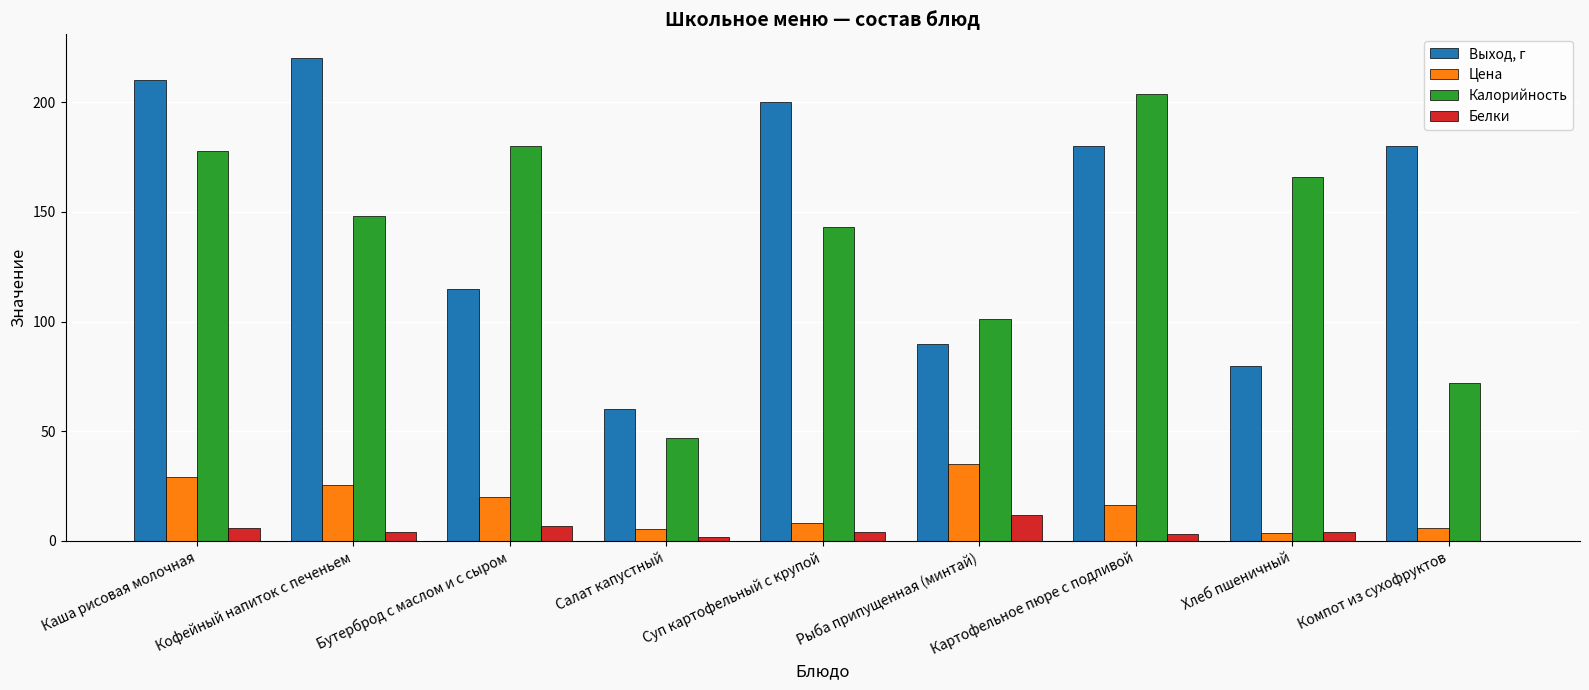

Which series has the largest range (max minus min)?

Выход, г